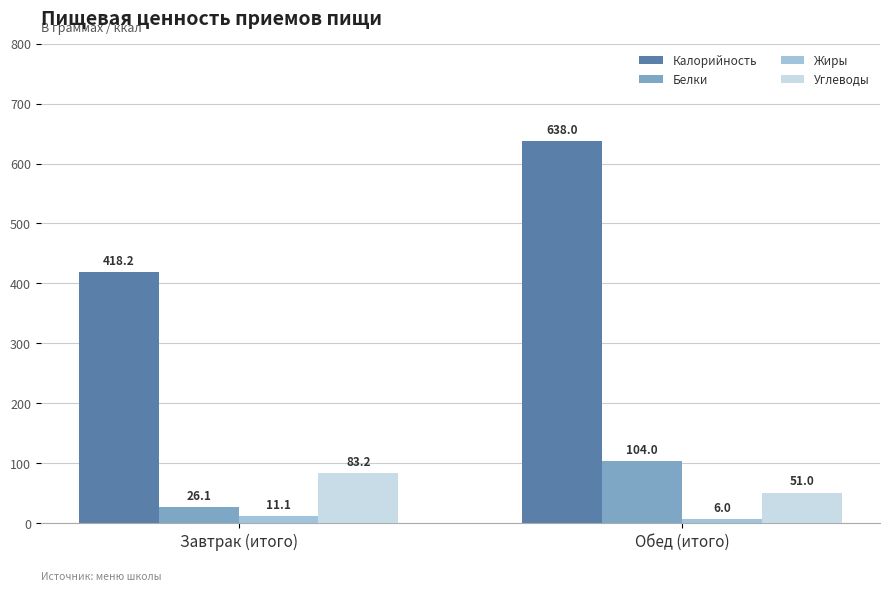

What is the minimum value shown in the chart?

6.0